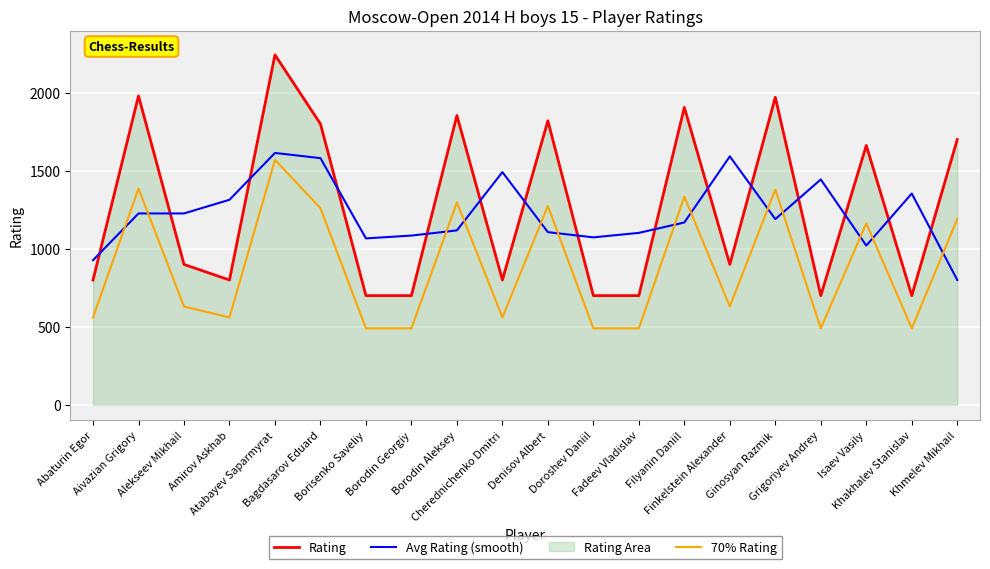

How many interior local valleys does the 70% Rating series have?

5